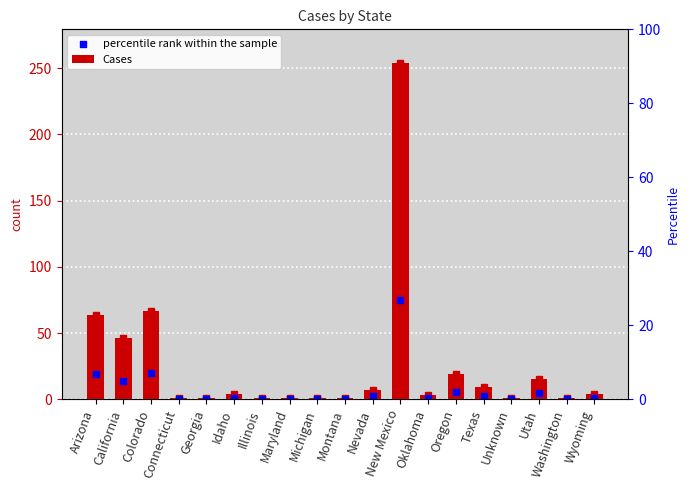

Is the value of percentile rank within the sample at Oregon greater than the value of Cases at Connecticut?

Yes